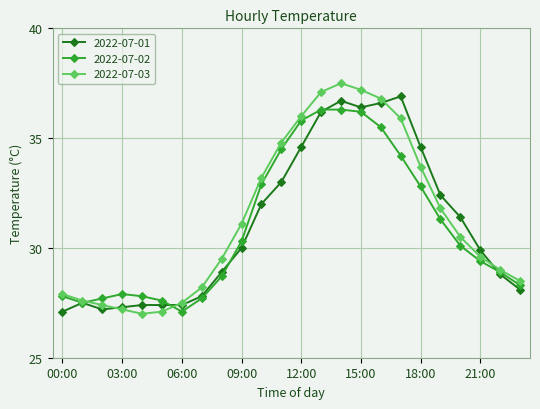

What is the difference between the maximum and minimum values in the 2022-07-03 series?

10.5